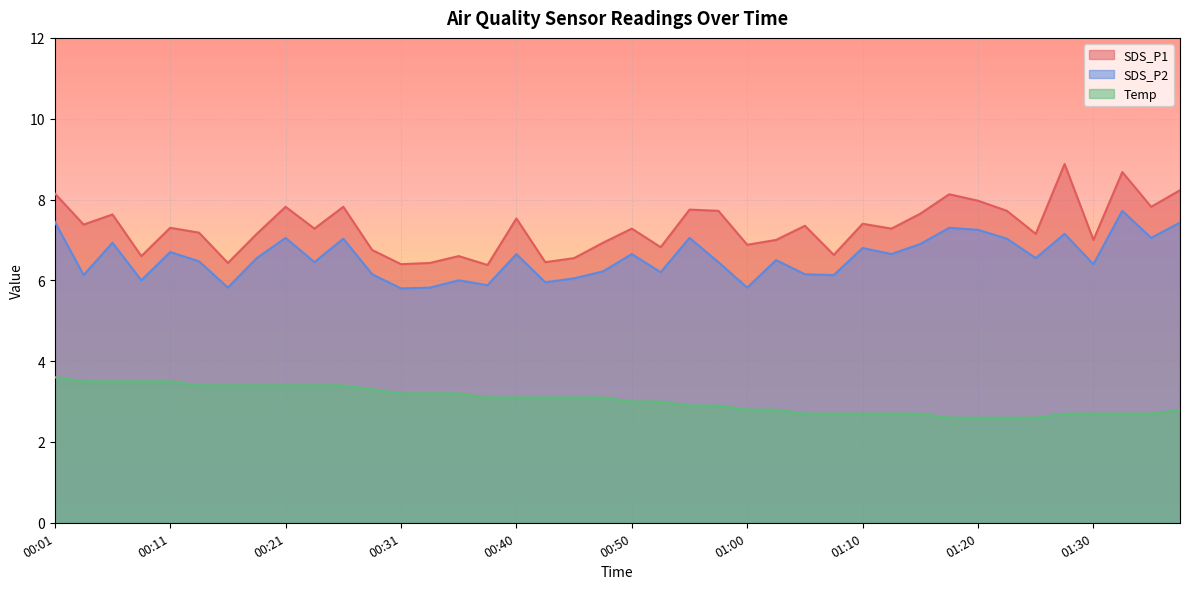

What is the average value of the SDS_P1 series?

7.3